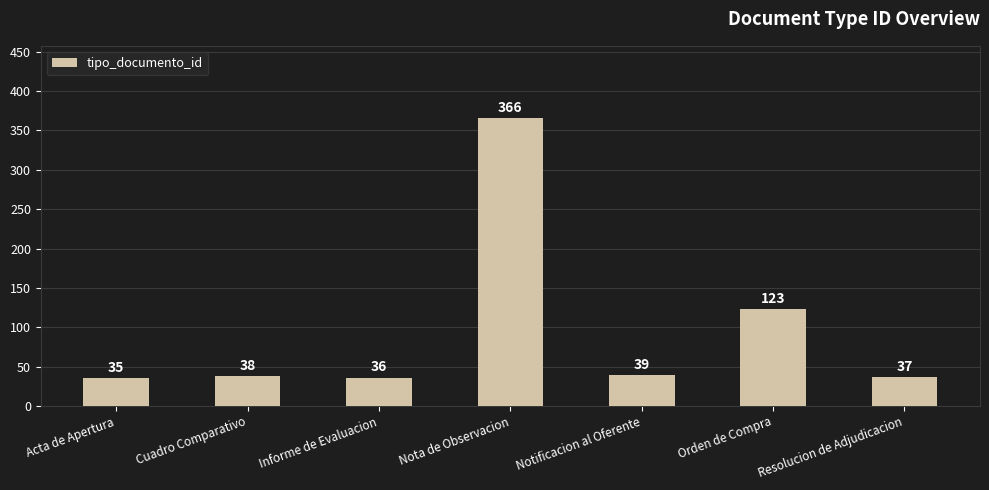

Reading left to right, transcribe all the data shown in this chart.

Acta de Apertura=35	Cuadro Comparativo=38	Informe de Evaluacion=36	Nota de Observacion=366	Notificacion al Oferente=39	Orden de Compra=123	Resolucion de Adjudicacion=37